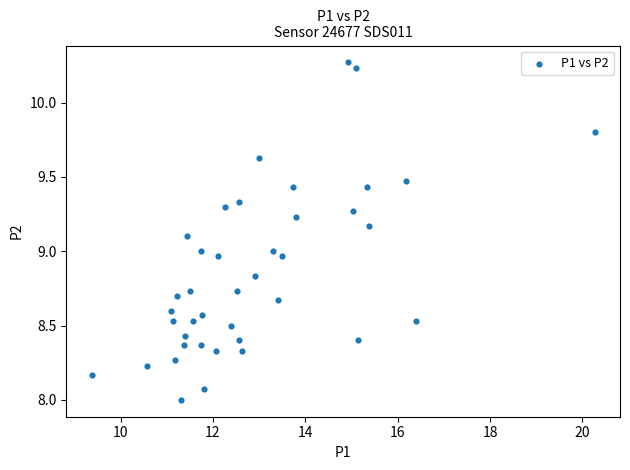

What is the range of Y values (max minus min)?

2.3